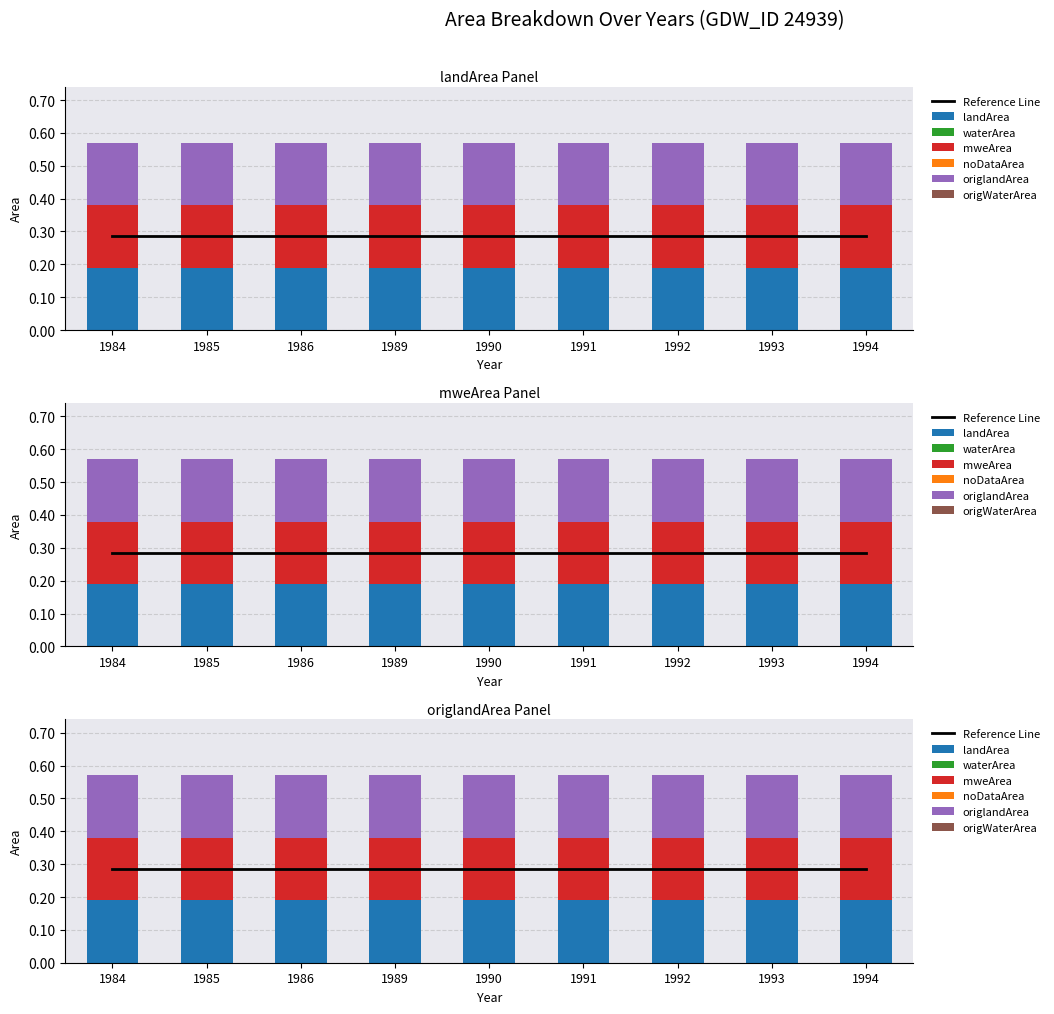

How many groups of bars are there?

9